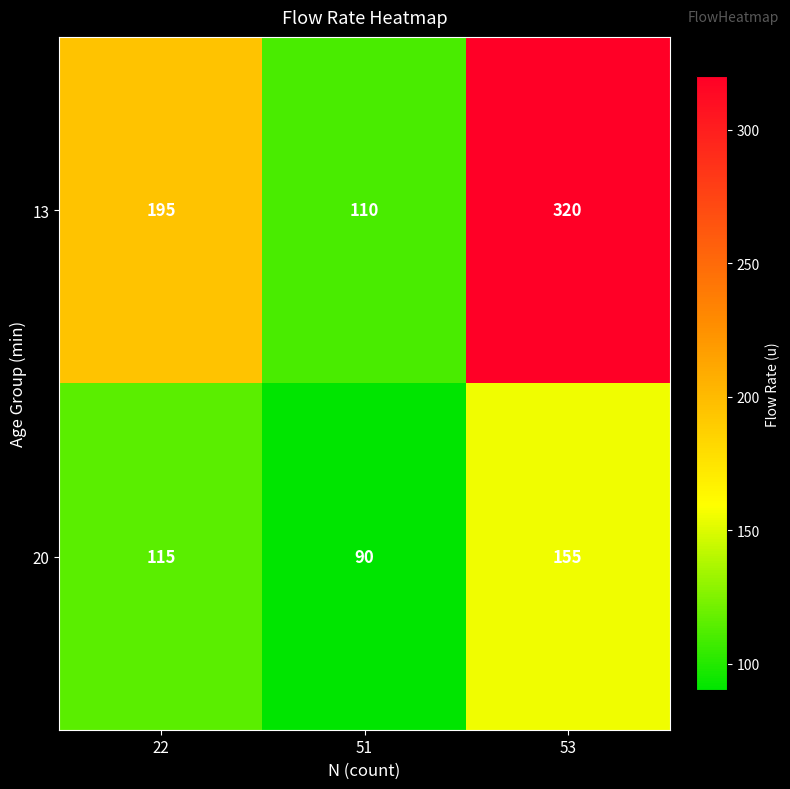

How many 13 values are between 110 and 320?

3